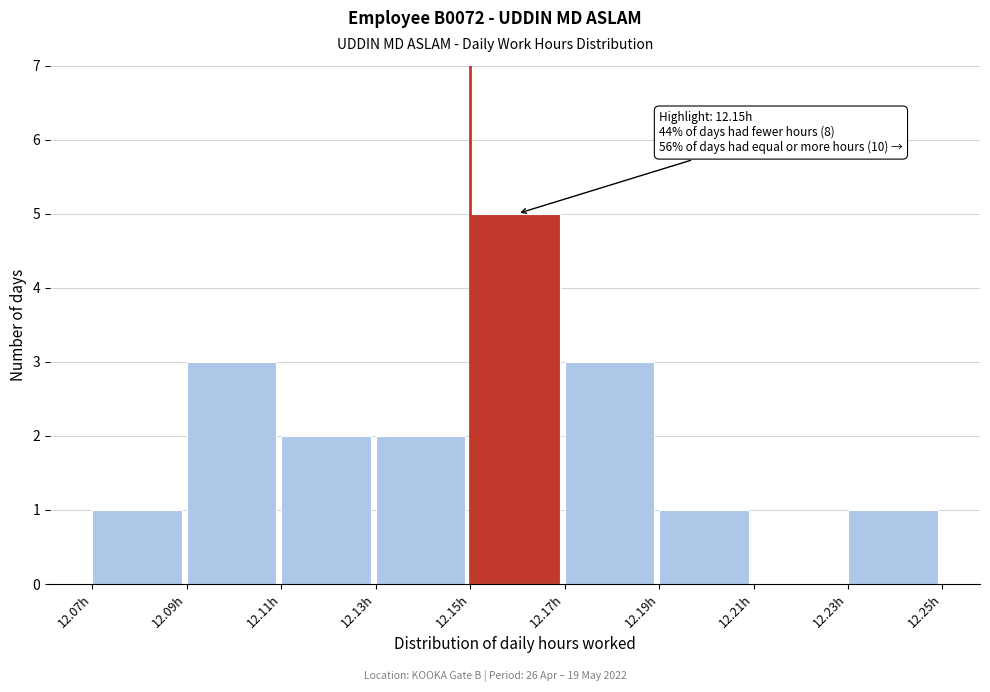

Which range on the x-axis has the tallest bar?

12.15 to 12.17